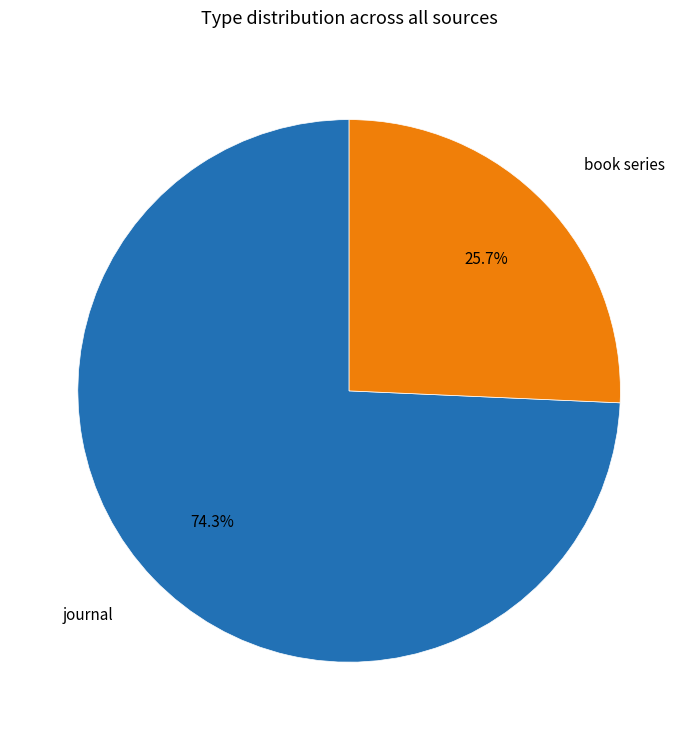

Which slice is the smallest?

book series